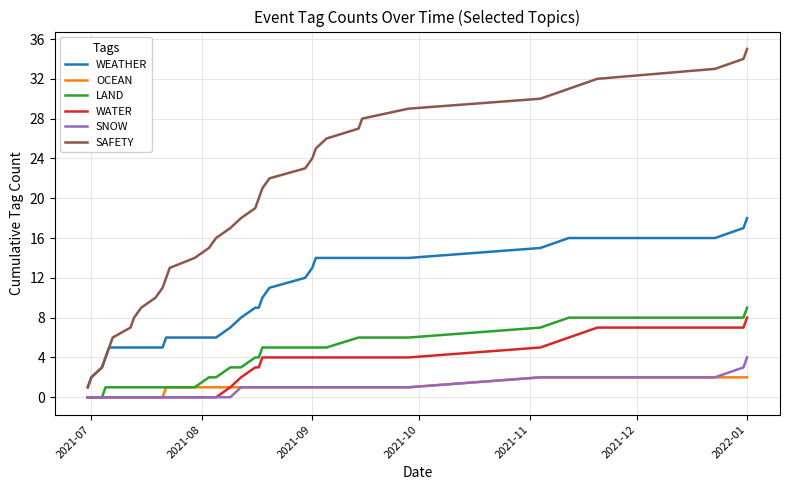

True or false: LAND and SAFETY cross at least once.

False